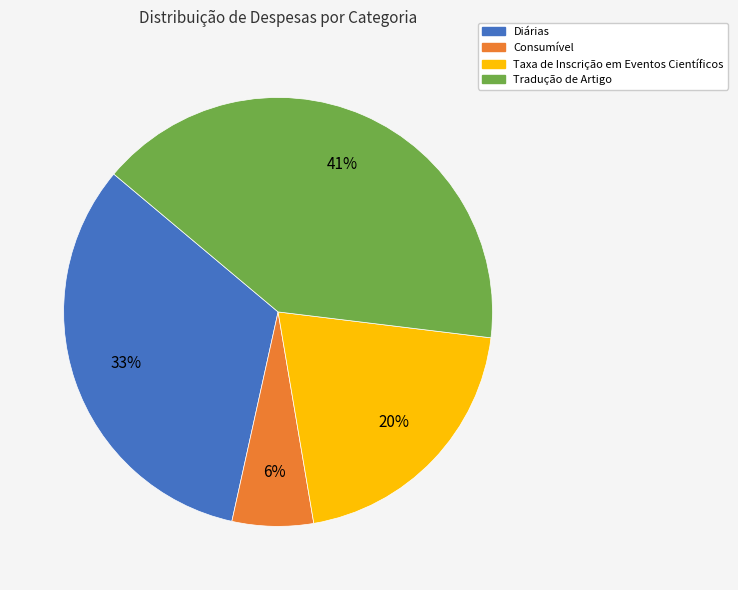

Is there any slice that represents more than half of the pie?

No